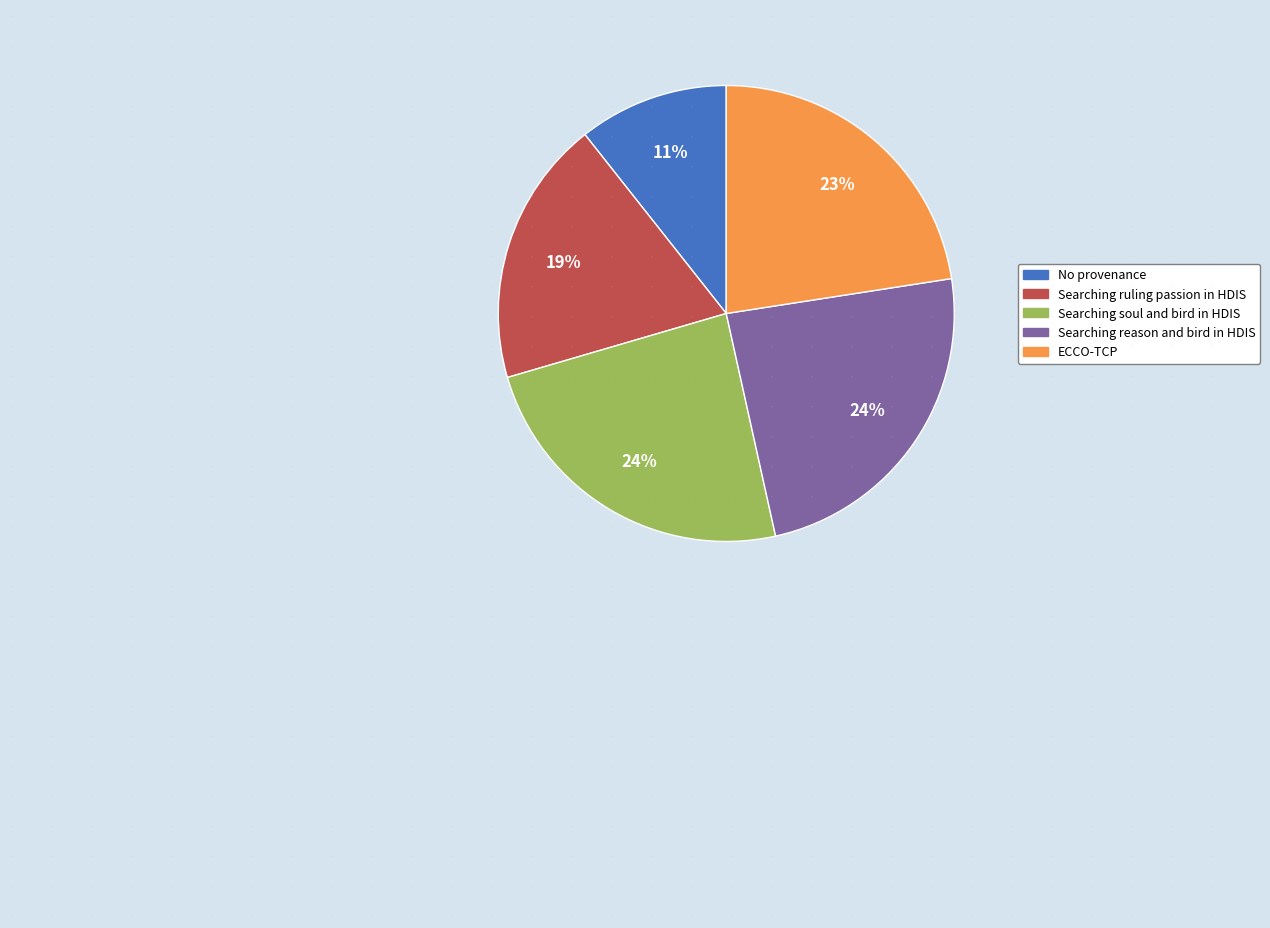

To the nearest percent, what portion does No provenance represent?

11%